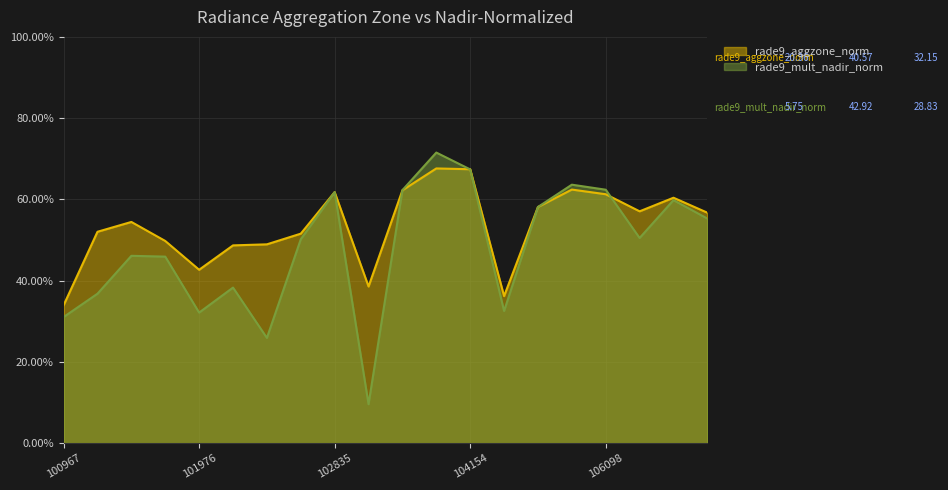

Reading left to right, what are all the values shown in this chart?

rade9_aggzone_norm: 33.9	52.0	54.4	49.8	42.7	48.7	48.9	51.6	61.8	38.6	62.2	67.6	67.4	36.2	58.1	62.4	61.3	57.1	60.4	56.7
rade9_mult_nadir_norm: 31.0	36.8	46.1	45.9	32.1	38.3	25.9	50.2	61.8	9.6	62.3	71.5	67.4	32.5	58.1	63.6	62.4	50.5	59.8	55.3